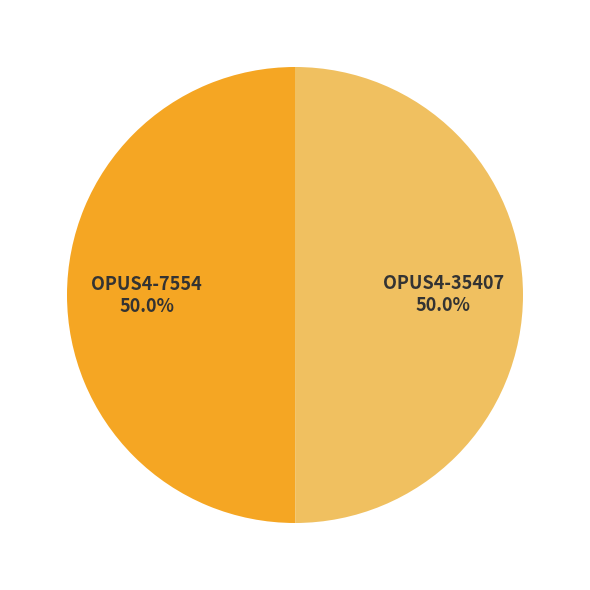

Approximately how many times larger is the value at OPUS4-35407 compared to OPUS4-7554?

1.0